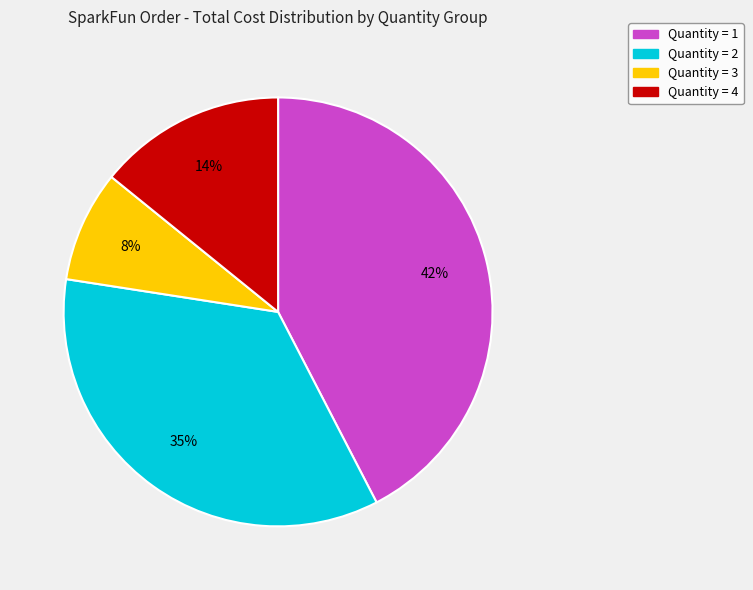

Does any single category account for the majority?

No